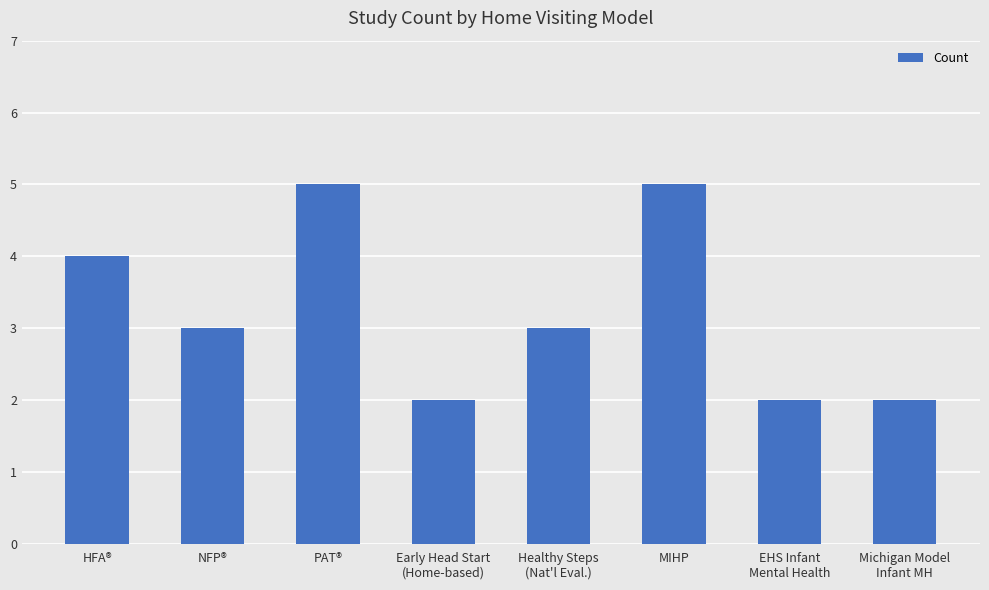

True or false: the data shows 2 at EHS Infant
Mental Health.

True